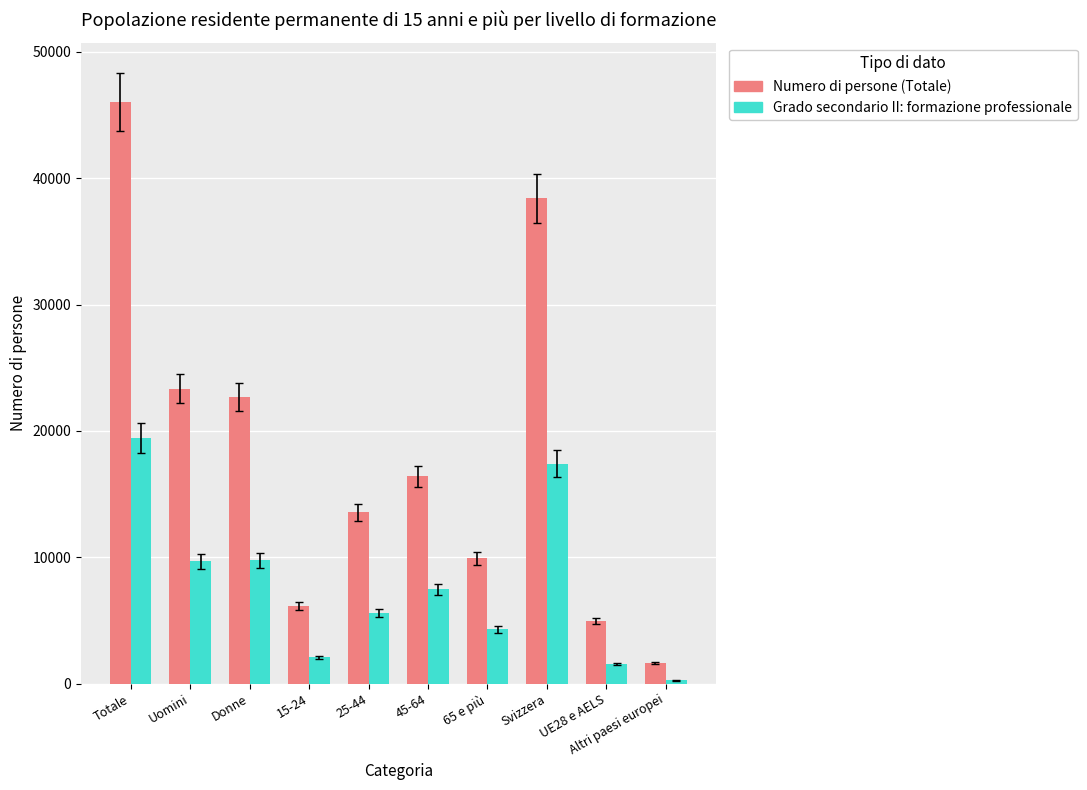

The value of Numero di persone (Totale) at Uomini is 39375.3. True or false?

False